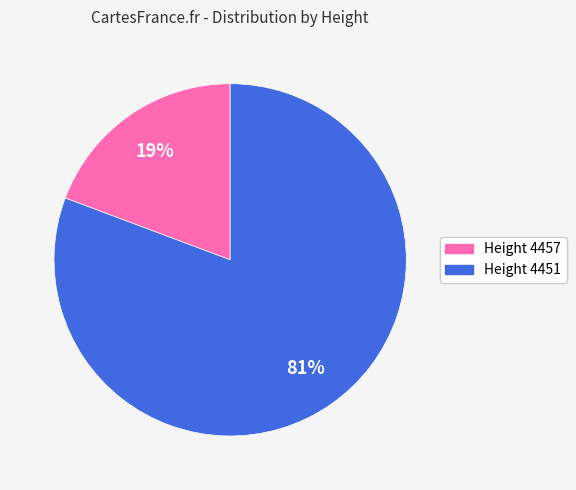

Which slice is the largest?

Height 4451